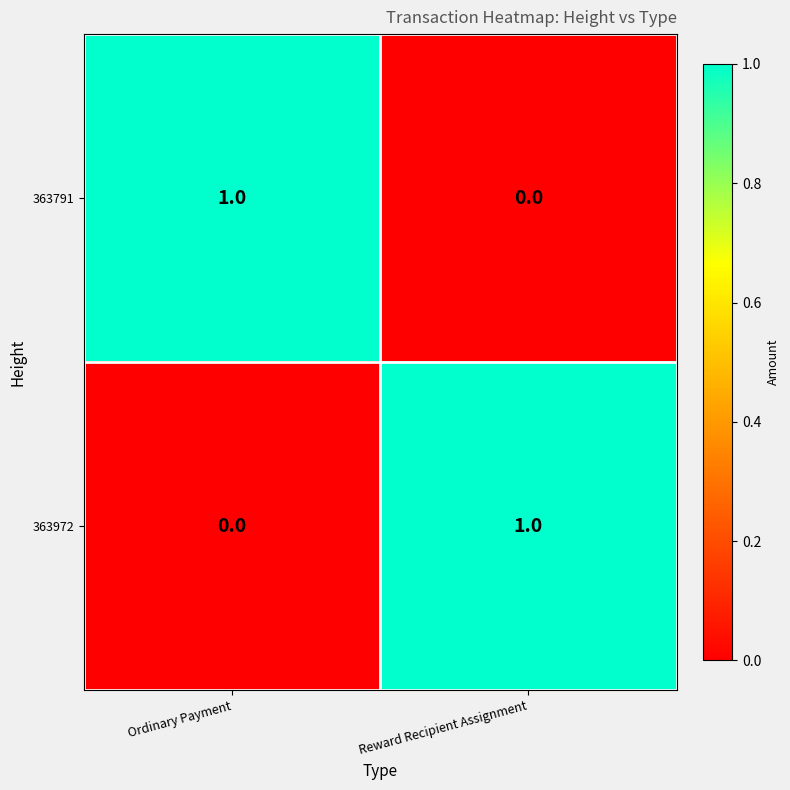

Which category has the lowest value in the 363791 series?

Reward Recipient Assignment